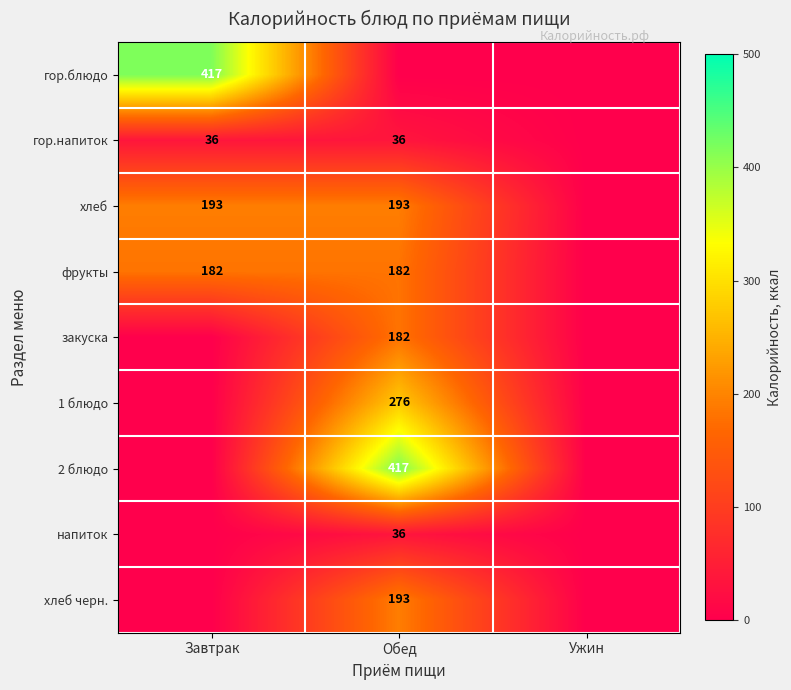

How many series are shown in this chart?

9